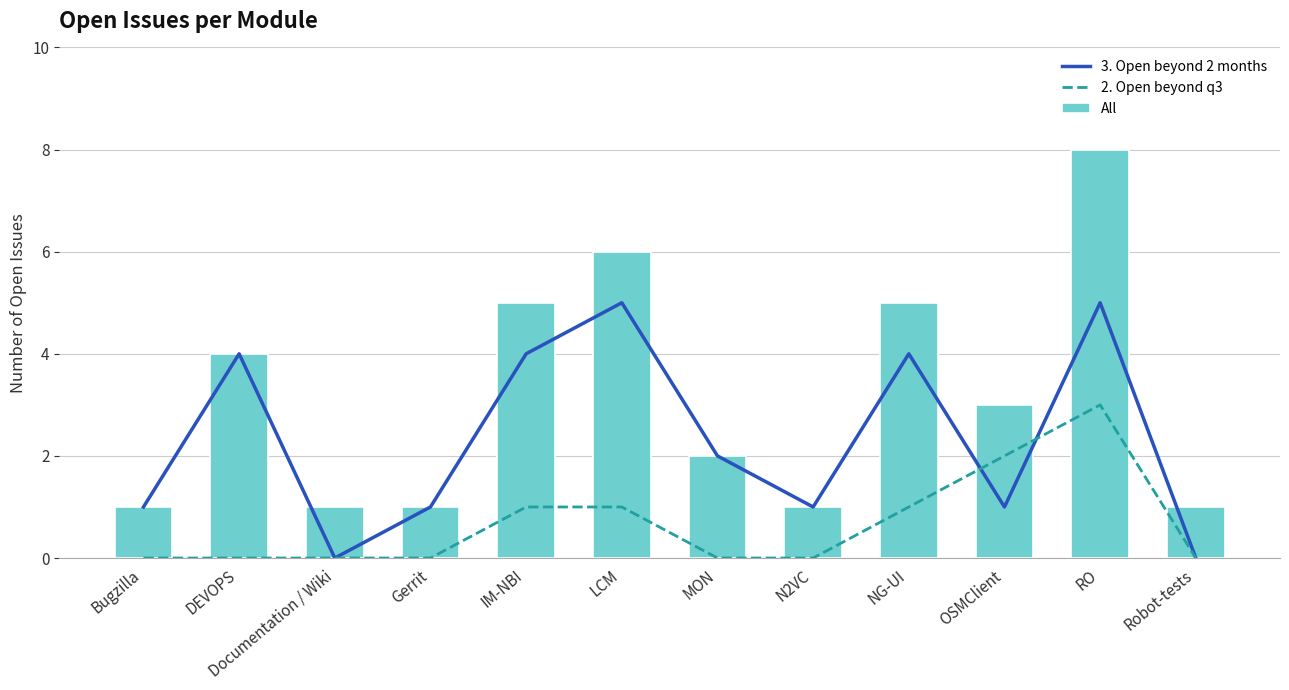

Reading left to right, what are all the values shown in this chart?

3. Open beyond 2 months: 1	4	0	1	4	5	2	1	4	1	5	0
2. Open beyond q3: 0	0	0	0	1	1	0	0	1	2	3	0
All: 1	4	1	1	5	6	2	1	5	3	8	1